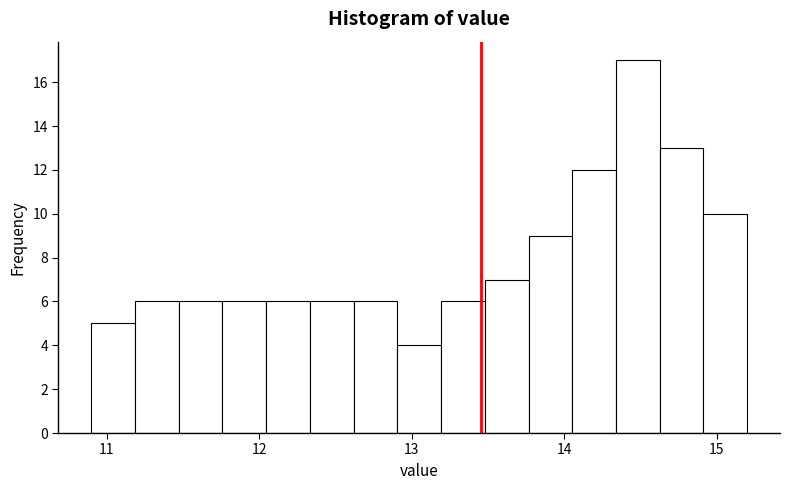

Read against the x-axis, roughly where is the centre of the tallest bar?

14.5